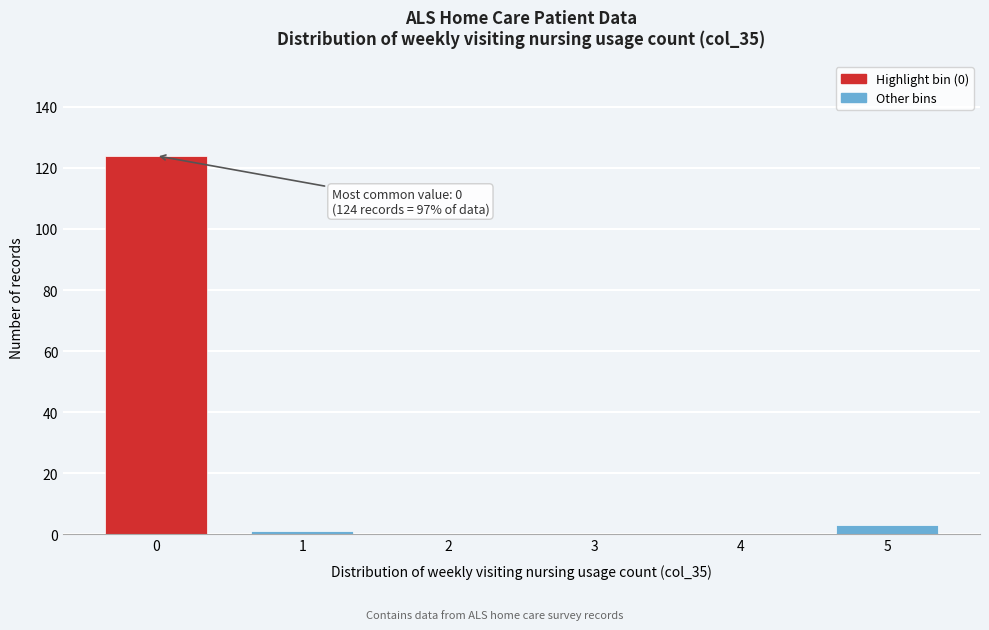

Reading right to left, what are all the values shown in this chart?

5=3	4=0	3=0	2=0	1=1	0=124